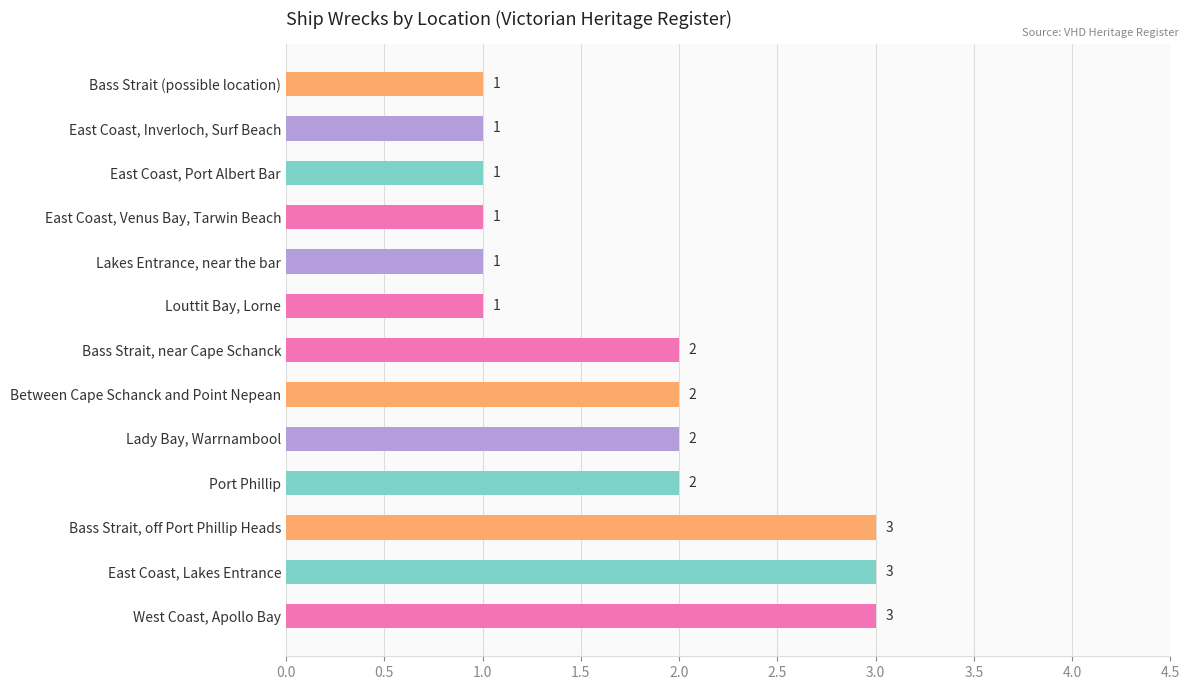

Which has a higher value, East Coast, Port Albert Bar or West Coast, Apollo Bay?

West Coast, Apollo Bay